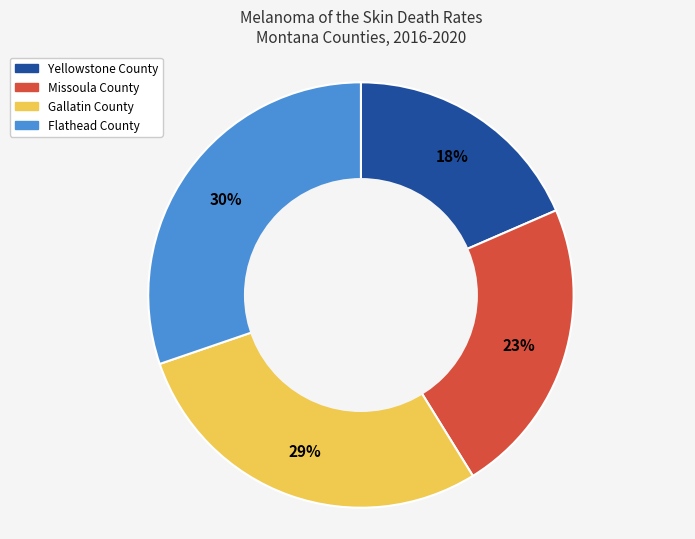

Is Flathead County the majority of the pie?

No